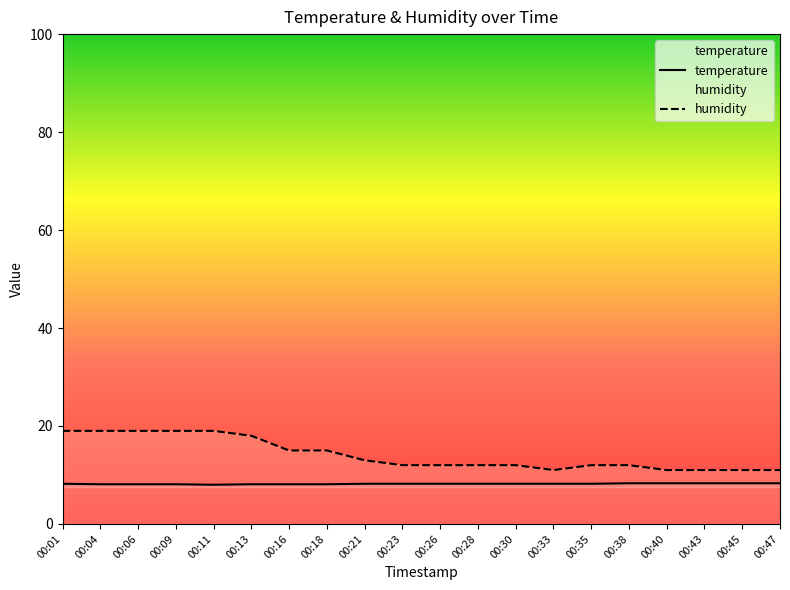

How many temperature values are between 8 and 9?

20